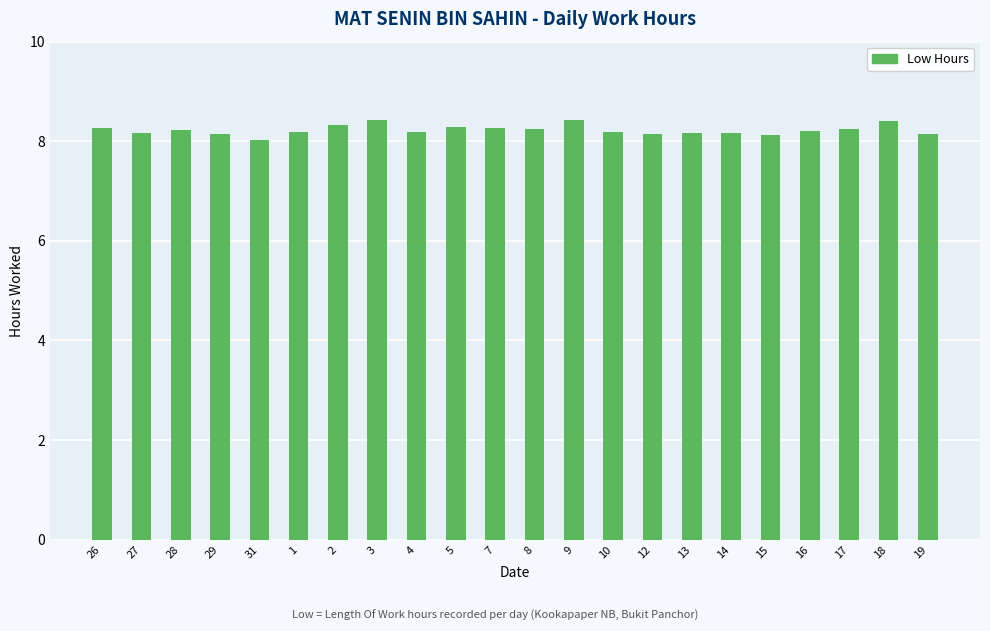

Is it true that the value at 9 is 12.2?

False